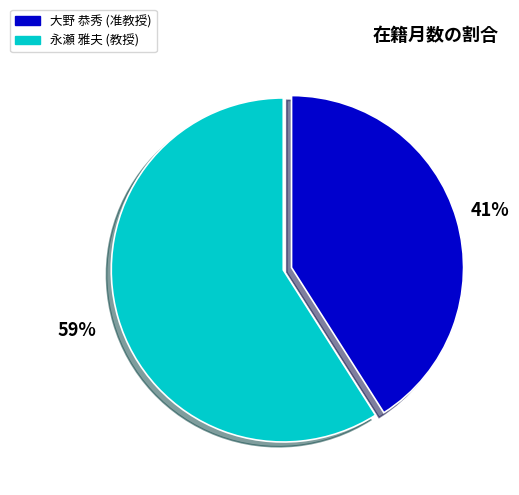

The 永瀬 雅夫 (教授) slice represents 66% of the pie. True or false?

False